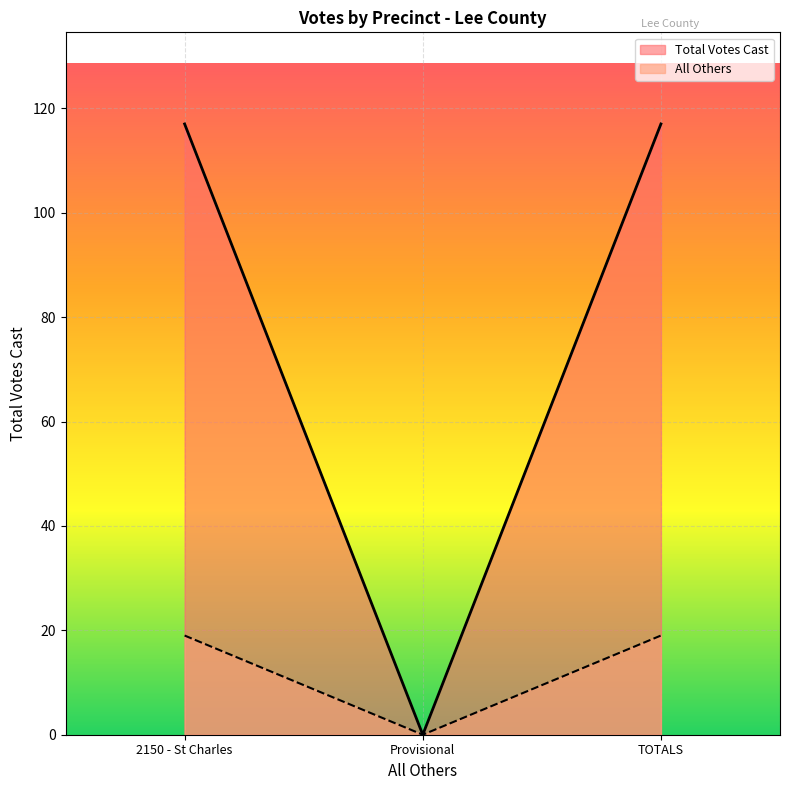

Reading left to right, transcribe all the data shown in this chart.

Total Votes Cast: 2150 - St Charles=117	Provisional=0	TOTALS=117
All Others: 2150 - St Charles=19	Provisional=0	TOTALS=19